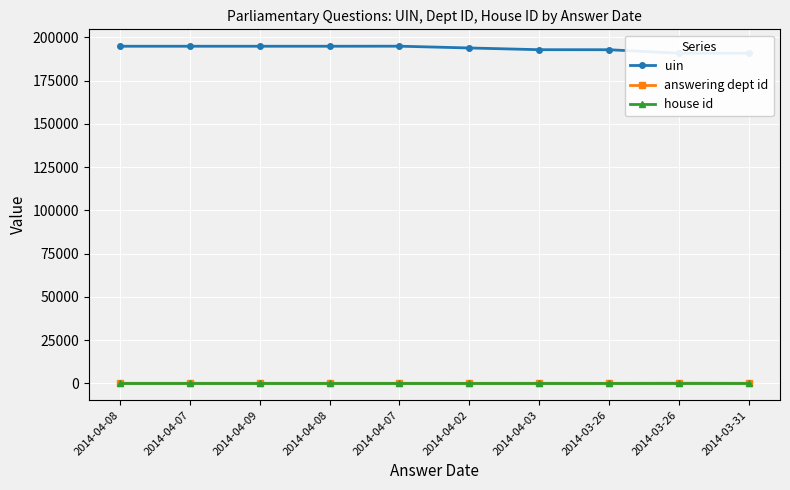

Which series has the largest total across all categories?

uin